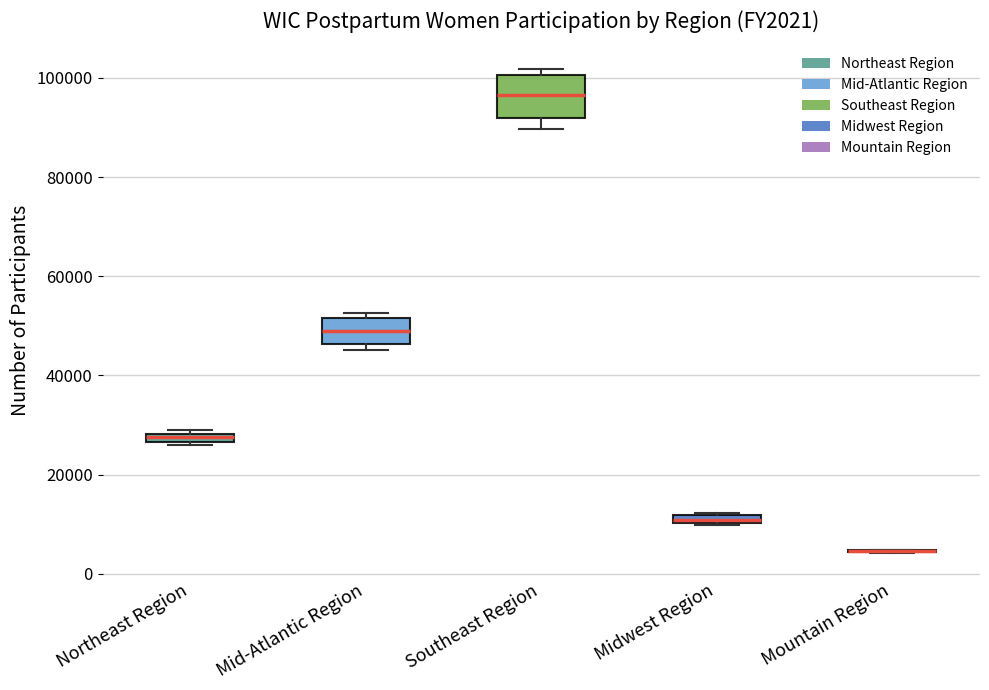

Where is the upper edge of the box for Midwest Region on the y-axis? The values are not printed on the chart, so give them approximately, as read against the axis.

12000